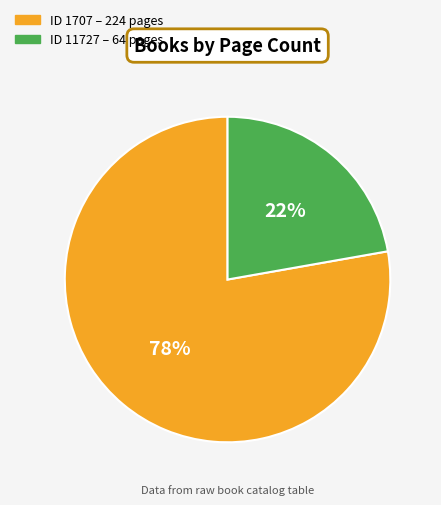

To the nearest percent, what is the average slice percentage?

50%